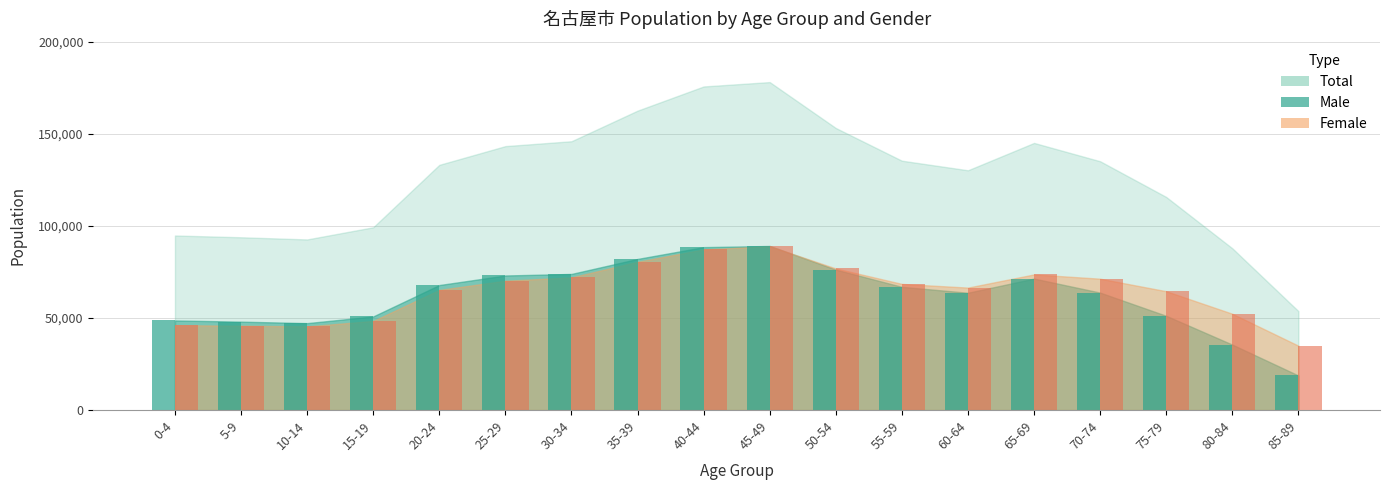

How many values in the Male series are below 66900?

9